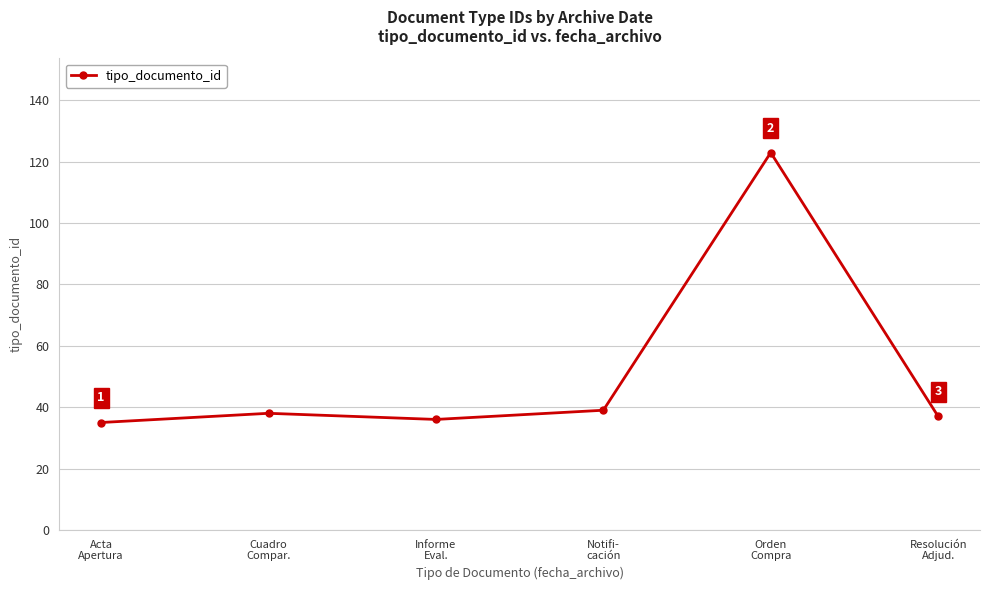

What is the change in value from Orden
Compra to Resolución
Adjud.?

-86